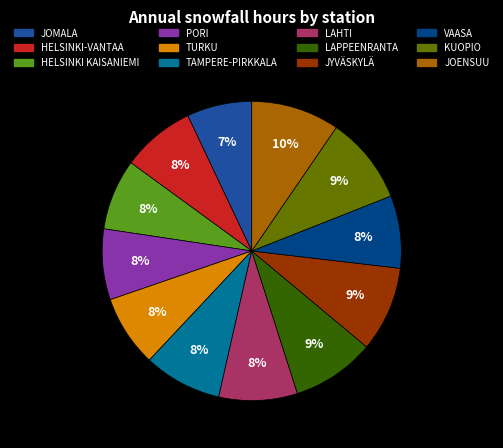

To the nearest percent, what is the difference between the largest and smallest slice percentages?

3%